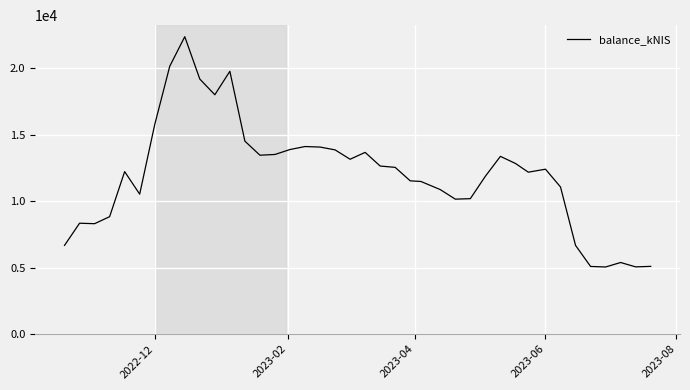

What is the minimum value shown in the chart?

5050.8